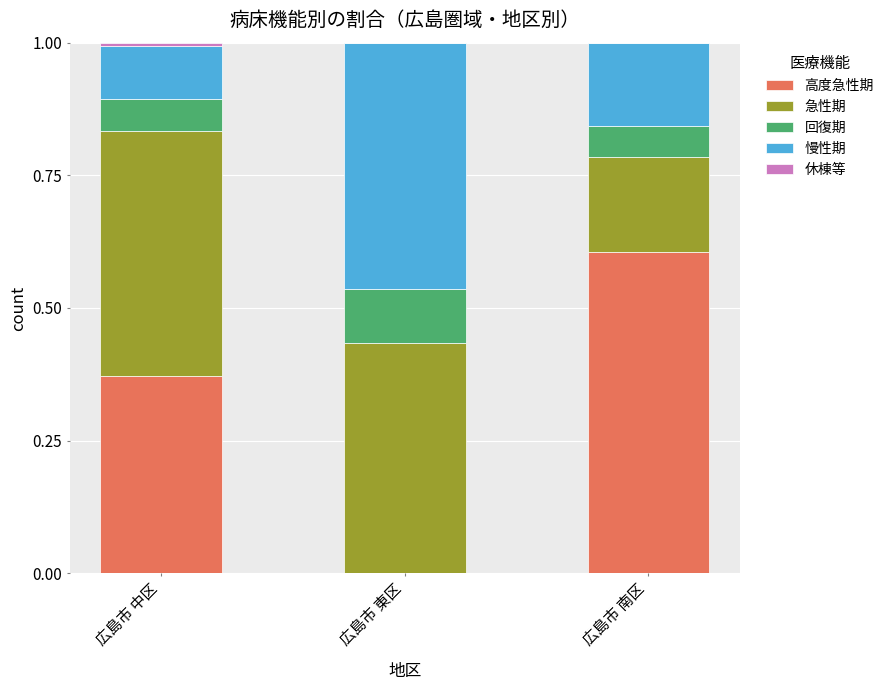

What is the total value across all series at 広島市 東区?

1.0